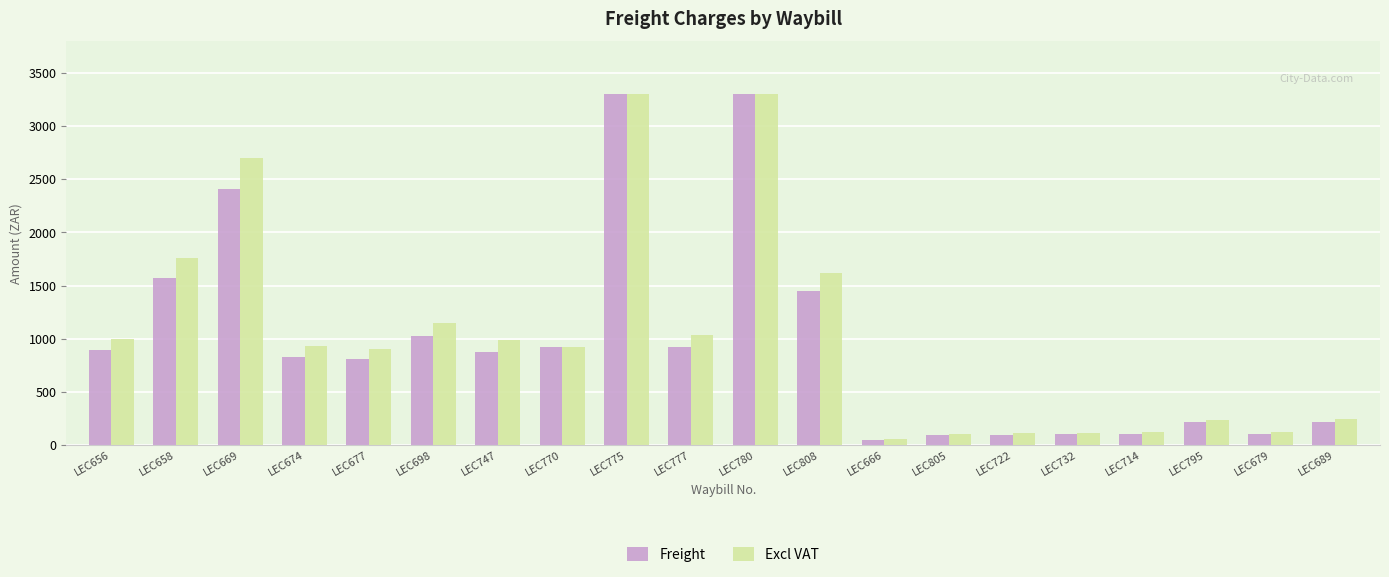

How many data points in Freight are less than 880?

10